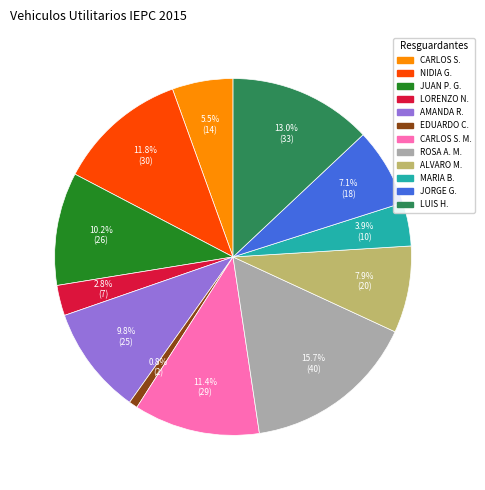

Is there any slice that represents more than half of the pie?

No